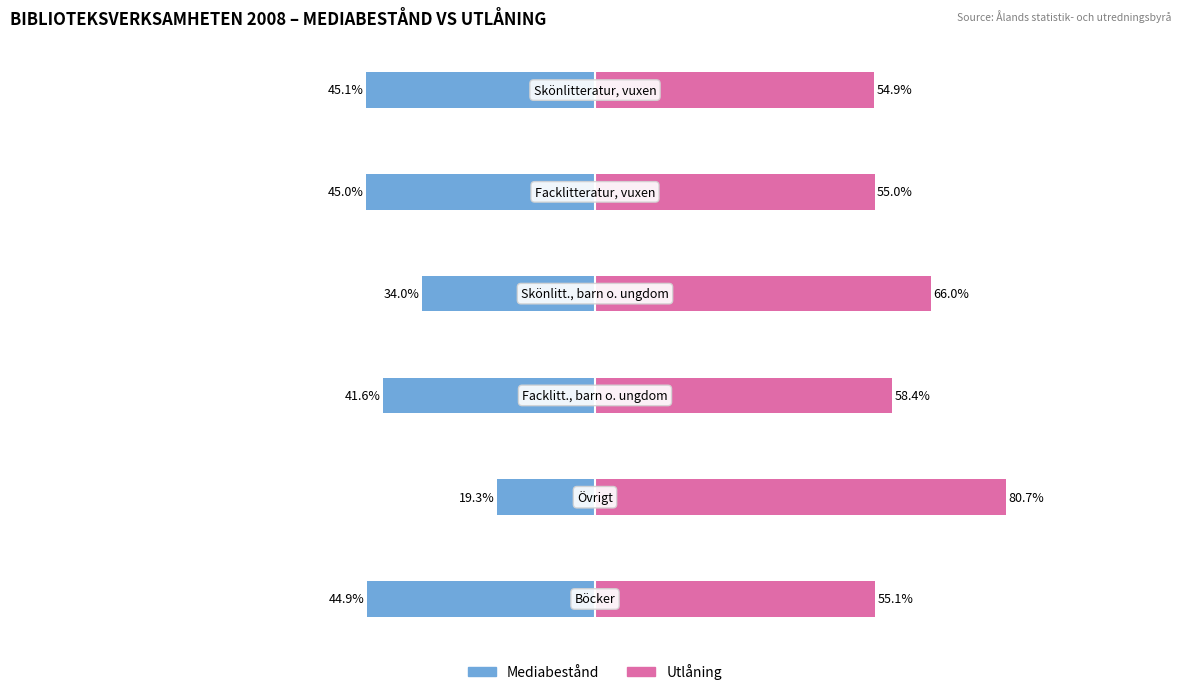

How many data points does each series have?

6